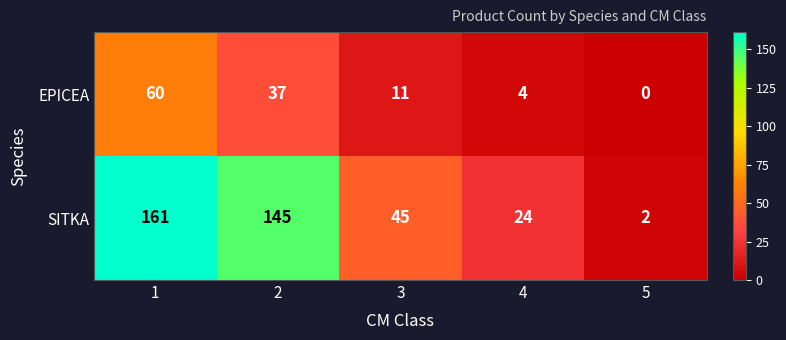

At which category is the sum across all series the highest?

1